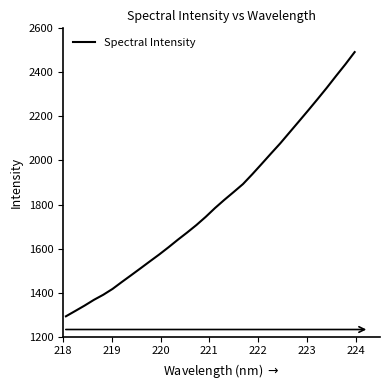

What is the smallest value displayed?

1292.7